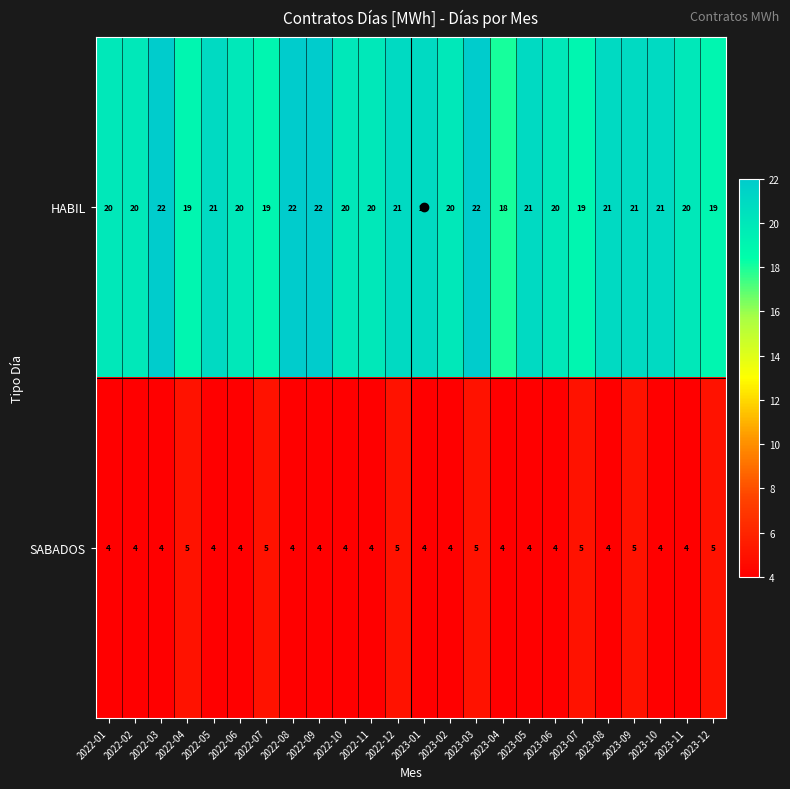

What is the sum of all HABIL values?

489